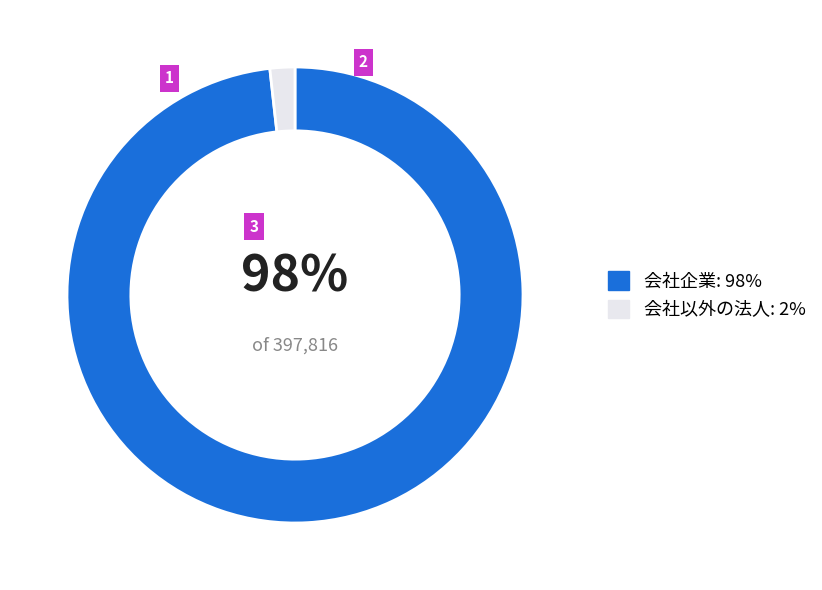

Is the sum of 会社以外の法人 and 会社企業 greater than half?

Yes